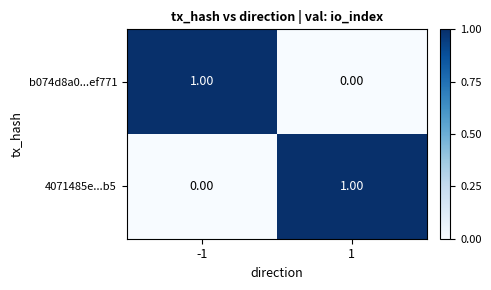

What is the spread (max minus min) of values at -1?

1